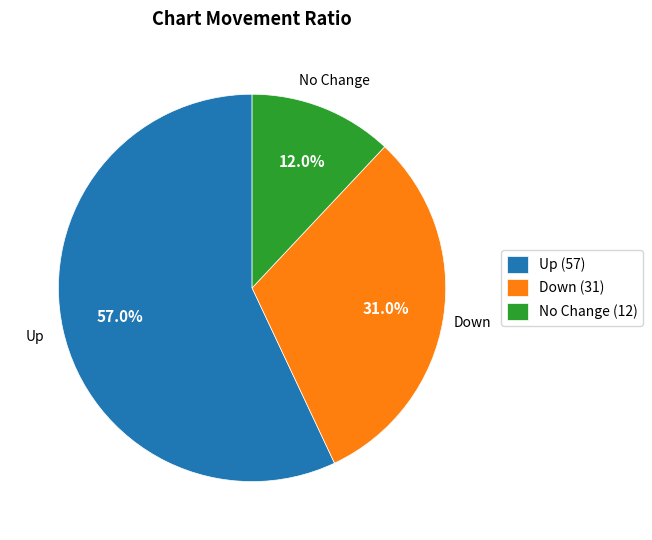

What percentage do No Change (12) and Down (31) together represent?

43.0%